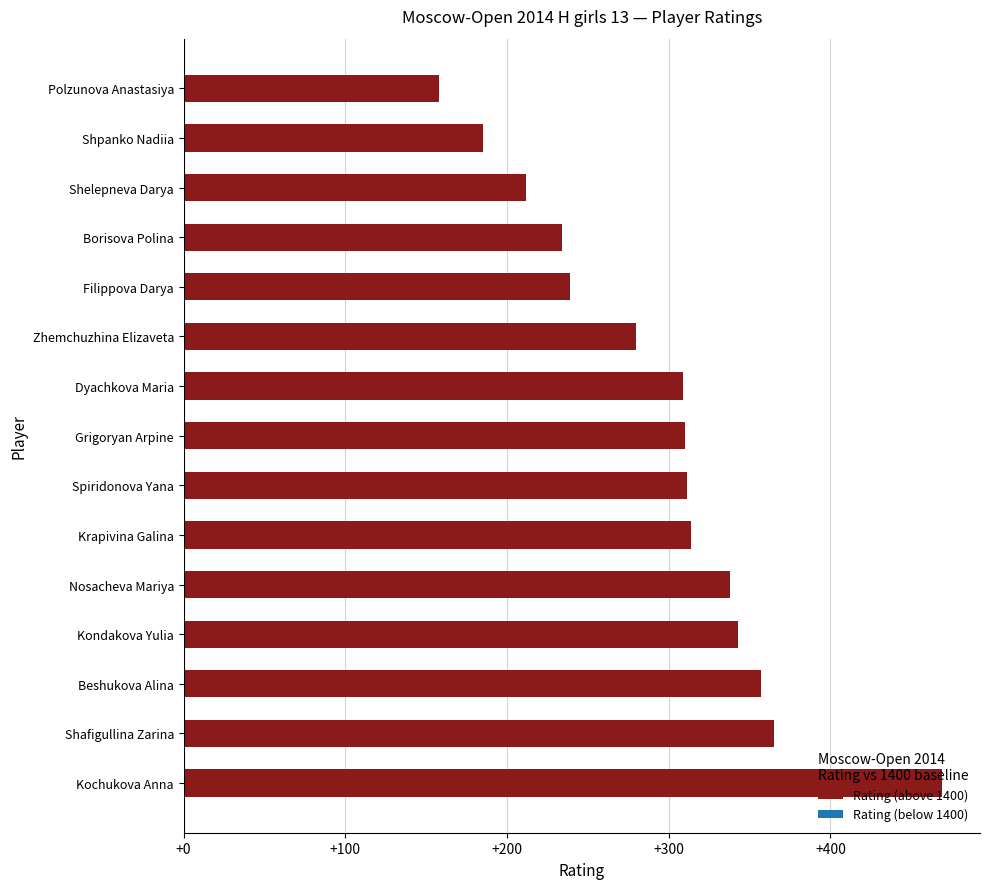

How many series are shown in this chart?

1